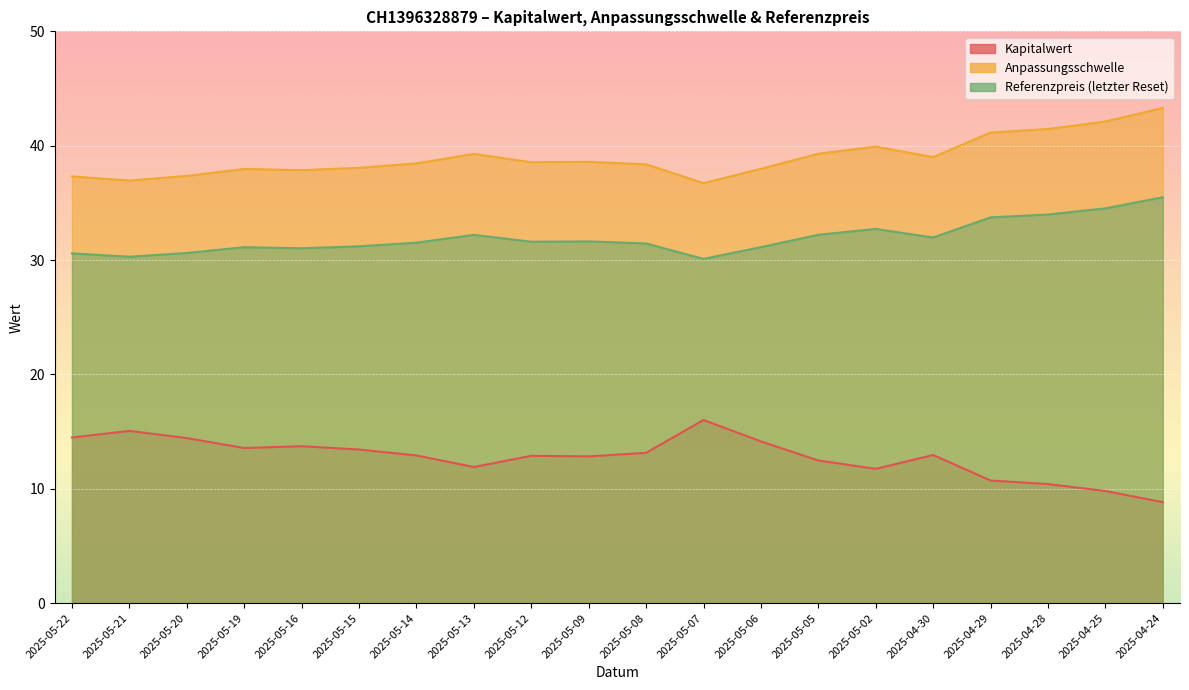

True or false: Kapitalwert and Anpassungsschwelle intersect in this chart.

False